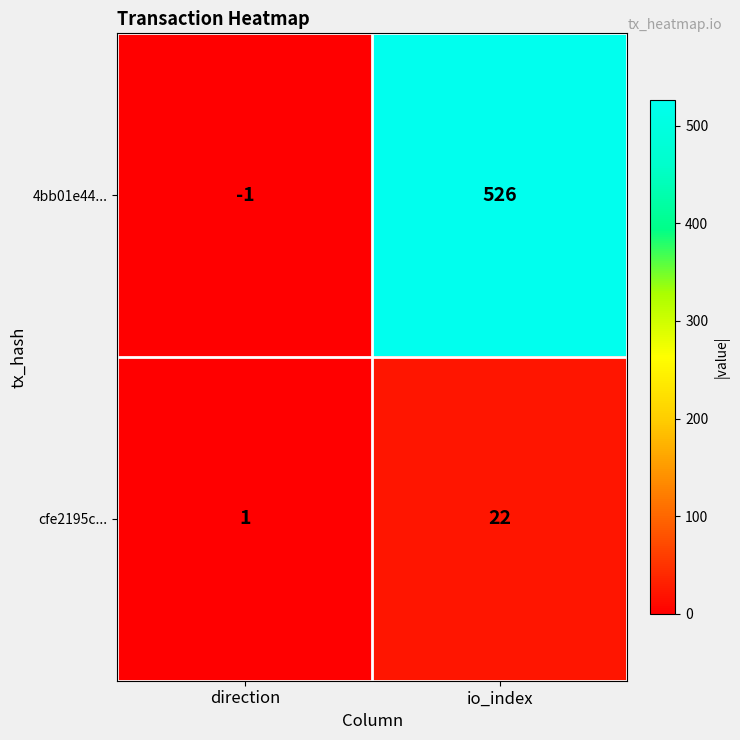

True or false: 4bb01e44... has a value of 526 at io_index.

True